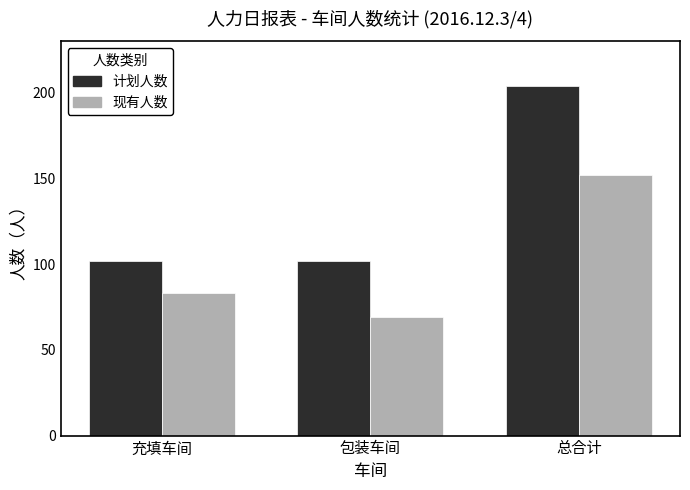

Which series has the largest range (max minus min)?

计划人数